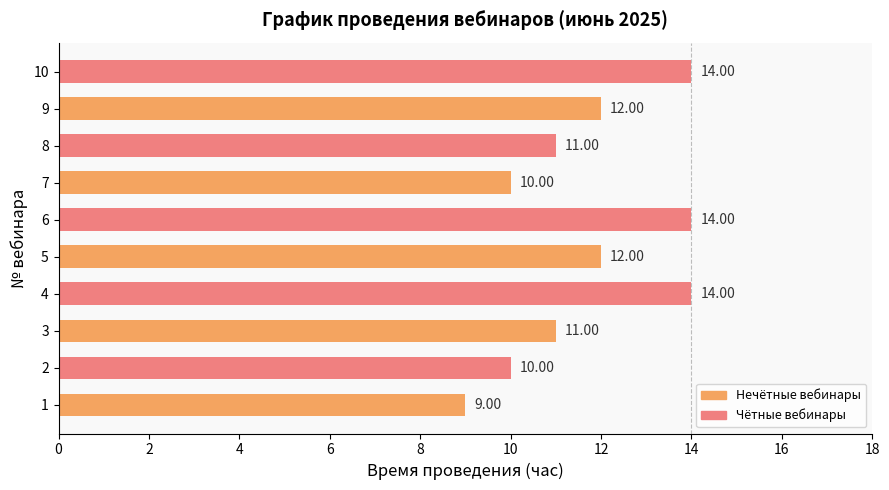

What is the approximate value at 4?

14